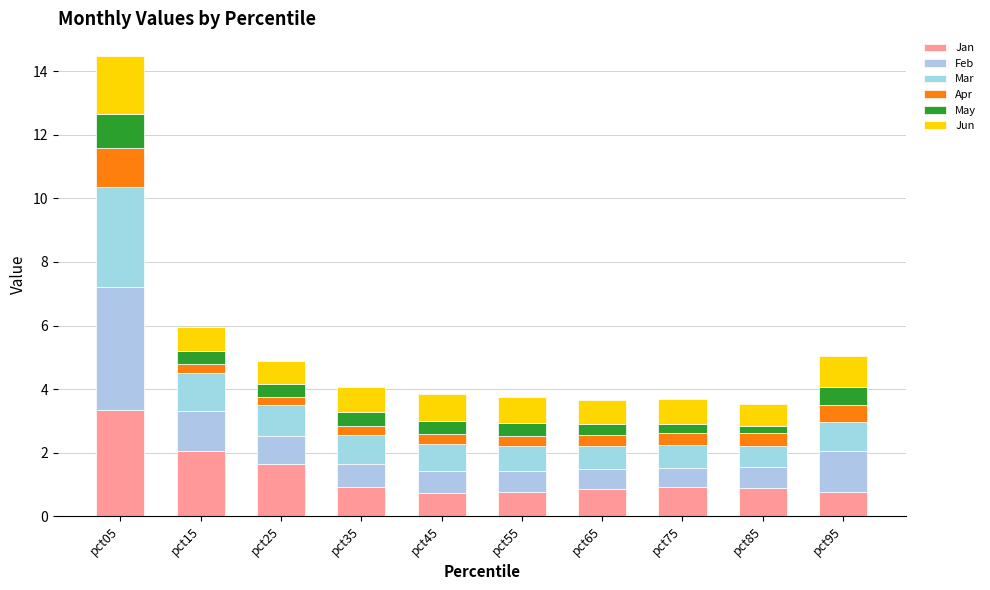

Which category has the lowest value in the Jan series?

pct45